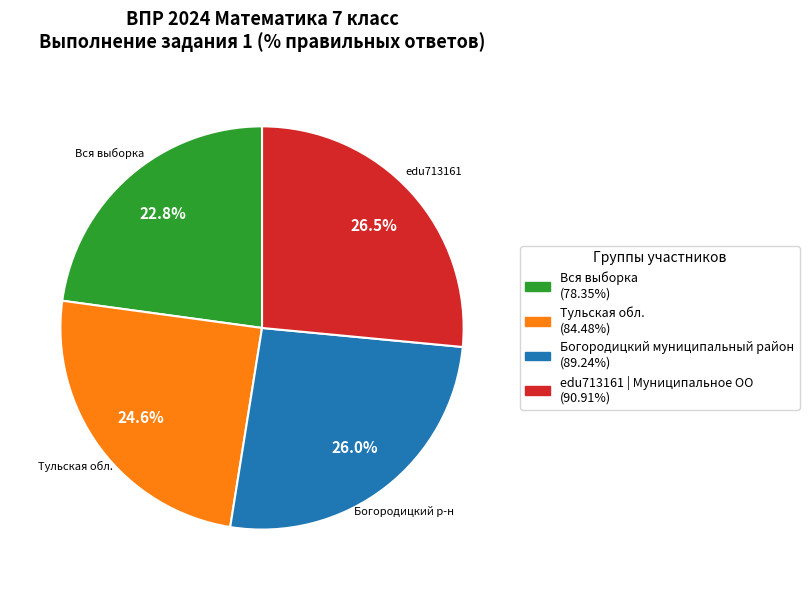

Do Вся выборка and Тульская обл. together represent more than half of the pie?

No